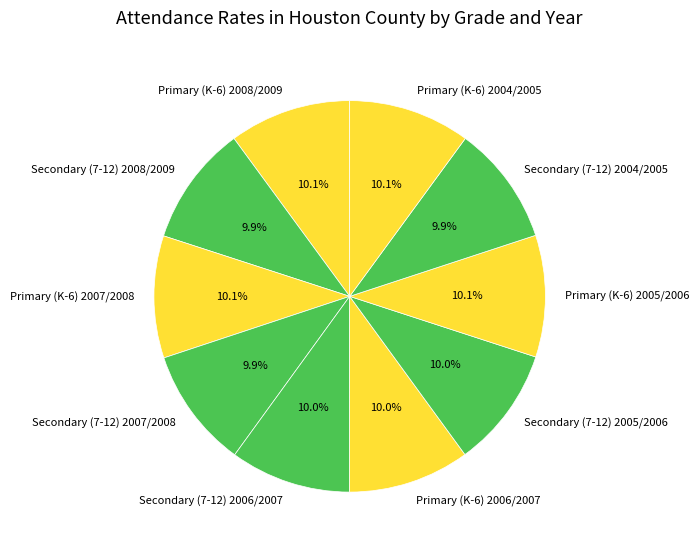

Is there any slice that represents more than half of the pie?

No